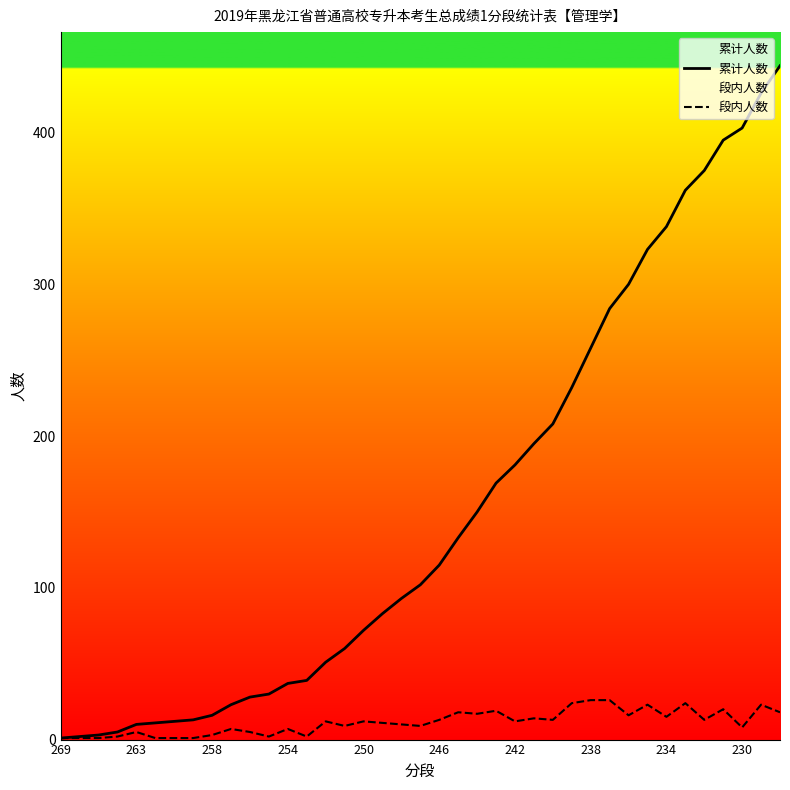

True or false: 段内人数 and 累计人数 cross at least once.

False